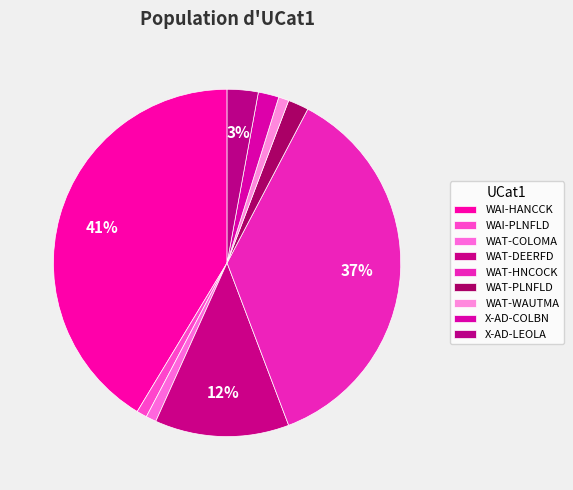

Does WAT-PLNFLD represent more than half of the total?

No